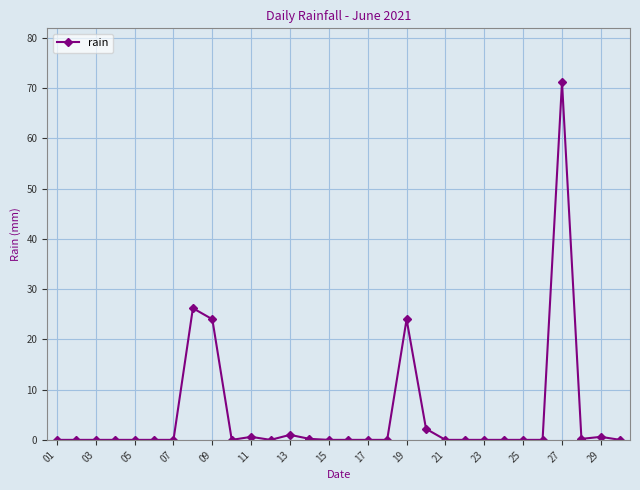

Count the number of categories in the chart.

30